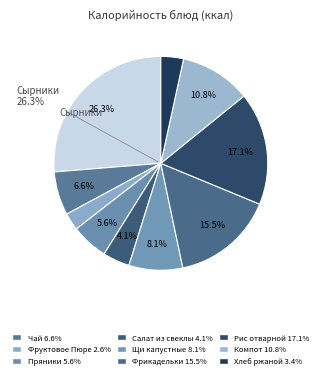

To the nearest percent, what is the combined percentage of Компот из сухофруктов and Фруктовое Пюре?

13%